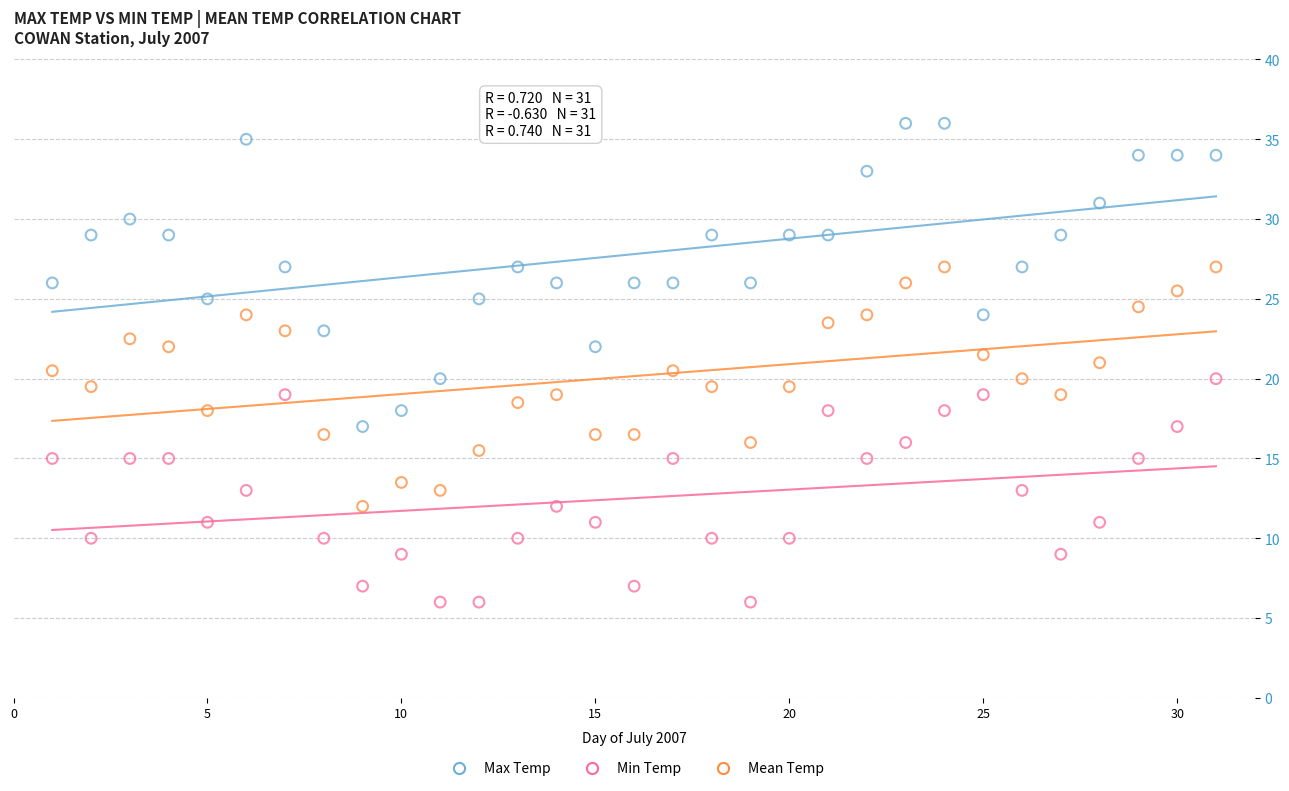

Across all data points, what is the range of Y values (max minus min)?

30.0